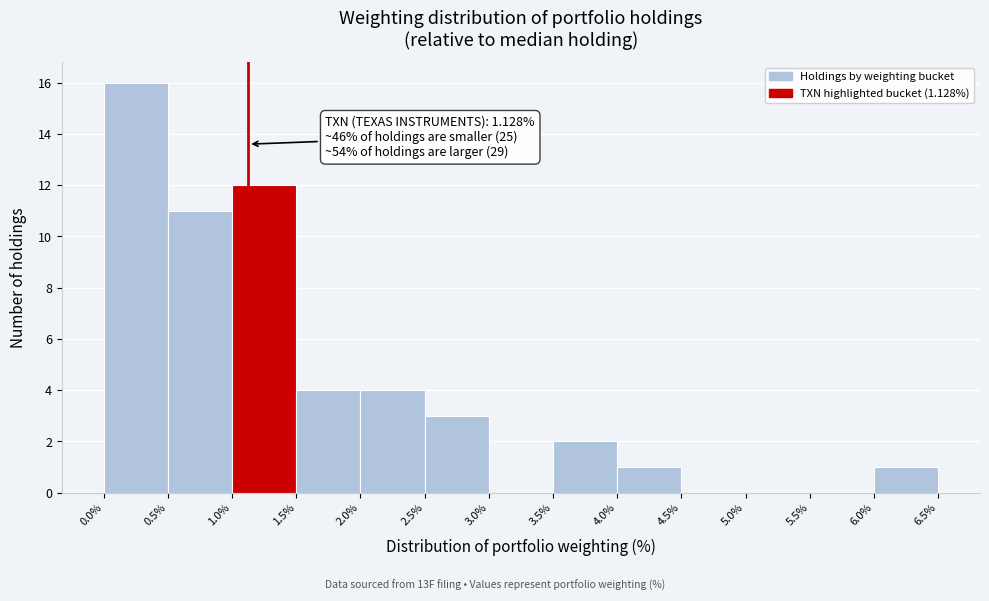

Which range on the x-axis has the tallest bar?

0.0% to 0.5%